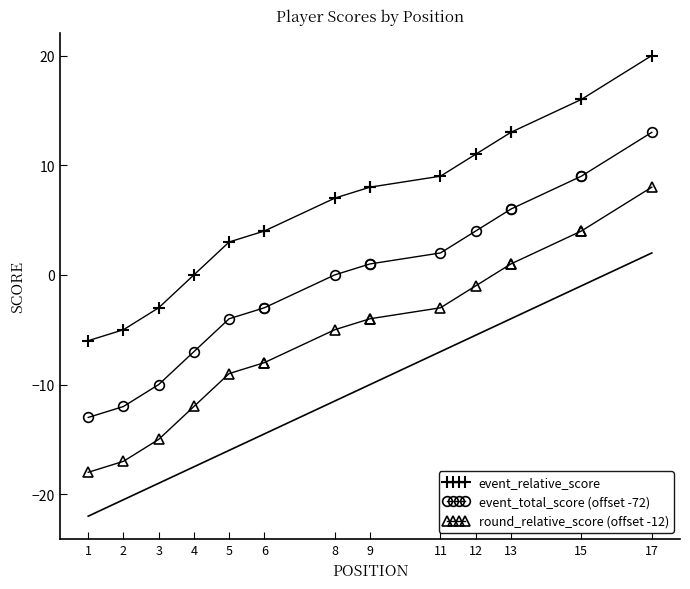

Rank the series at 17 from highest to lowest value.

event_relative_score, event_total_score (offset -72), round_relative_score (offset -12)